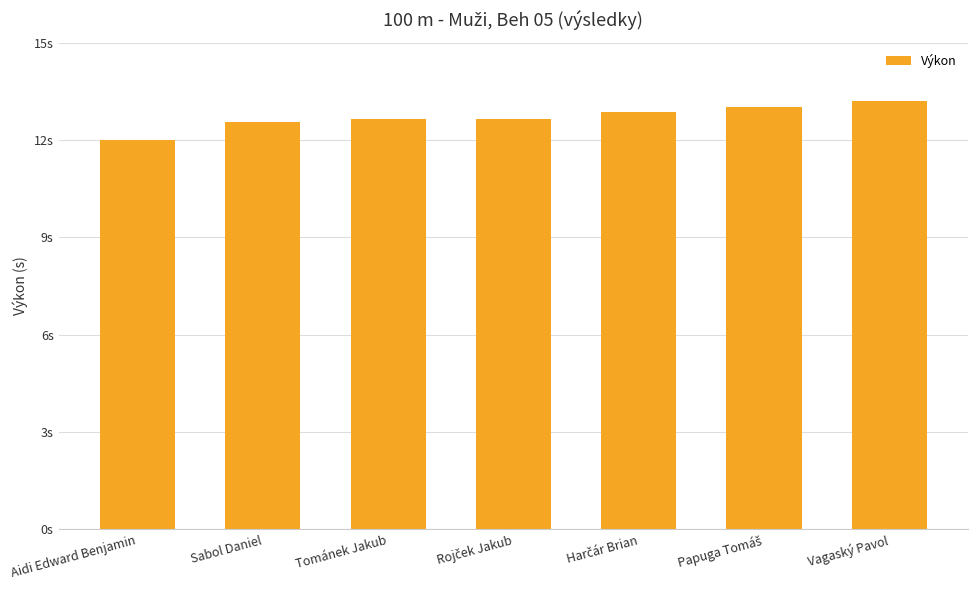

What is the value of the 4th bar from the left?

12.7